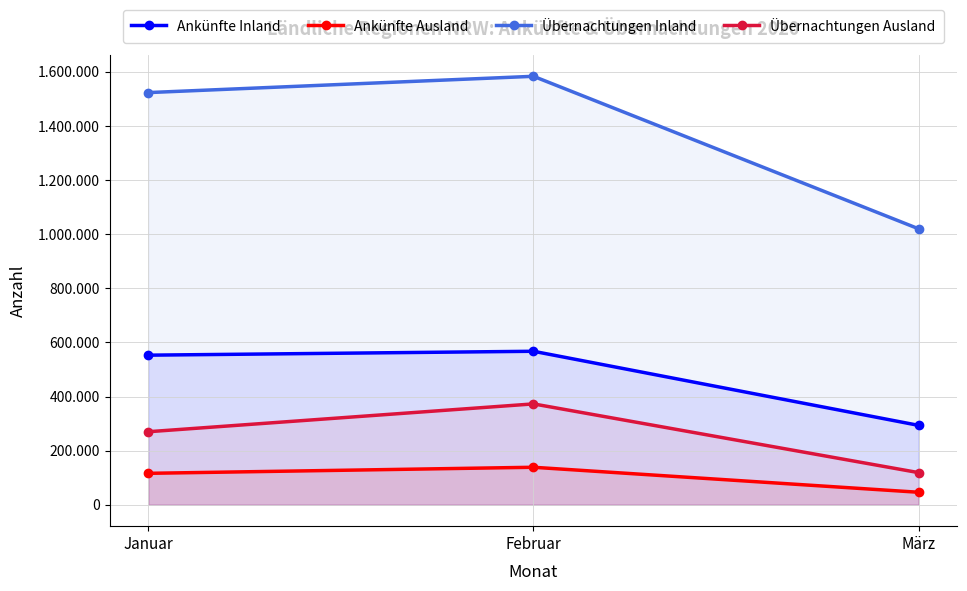

Does the chart display data point markers on the line(s)?

Yes